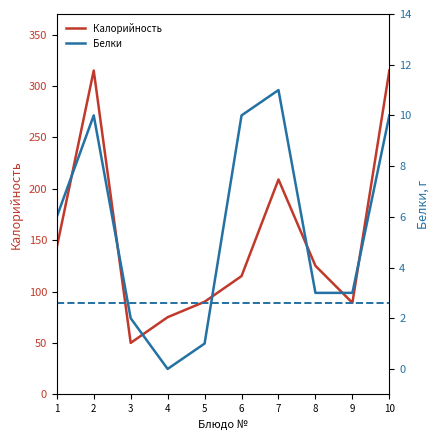

What is the sum of all Белки values?

56